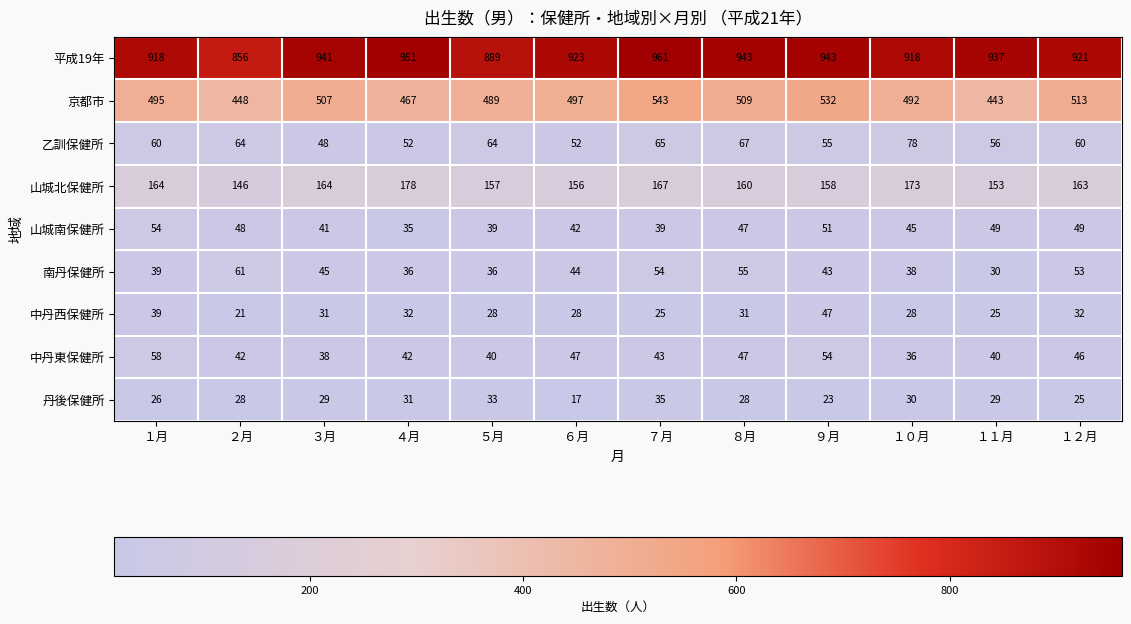

Between １月 and ９月, which series saw the biggest shift?

京都市